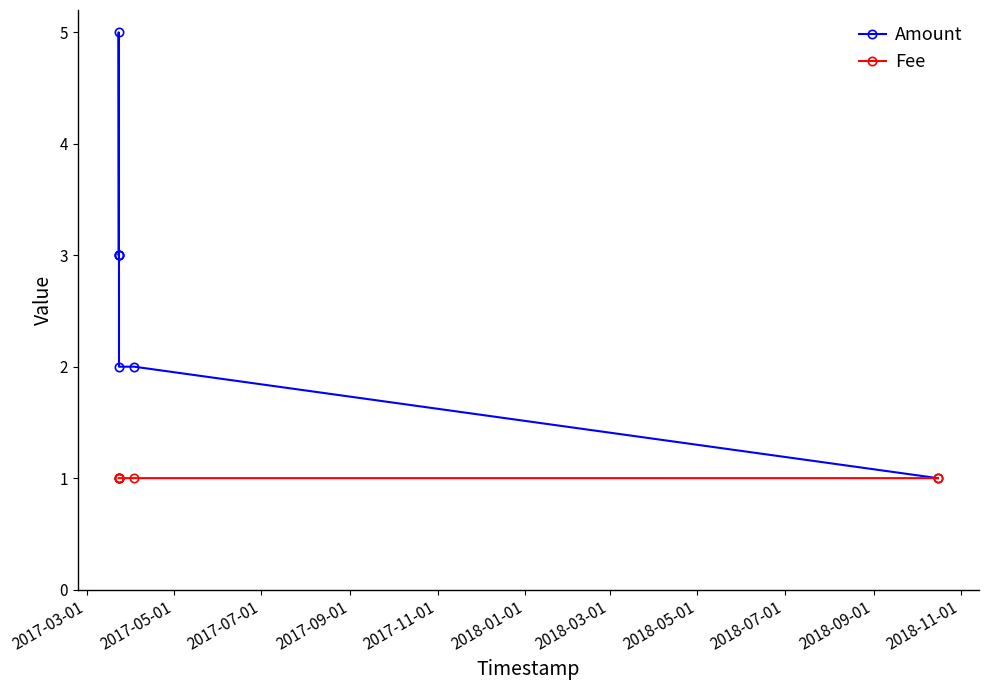

Reading left to right, list all the values displayed in this chart.

Amount: 3.0	3.0	5.0	3.0	2.0	2.0	1.0
Fee: 1.0	1.0	1.0	1.0	1.0	1.0	1.0